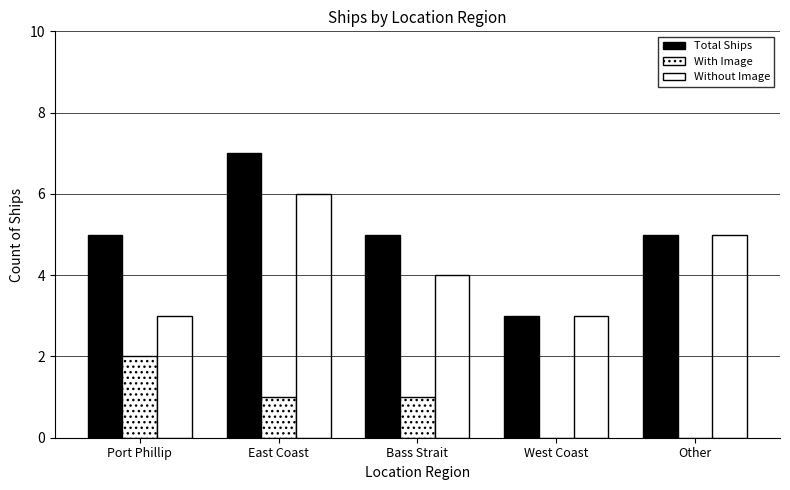

What is the label of the 4th bar from the left?

West Coast